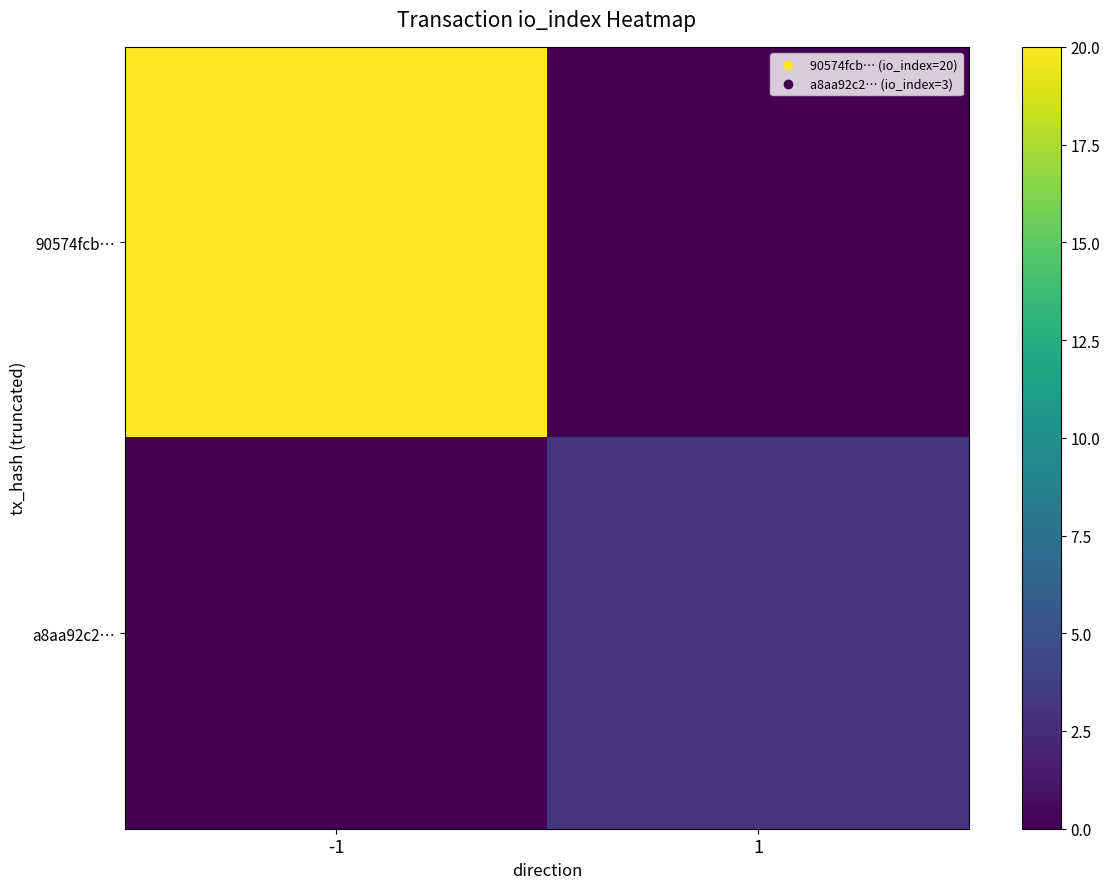

Which label corresponds to the smallest value in the chart?

1